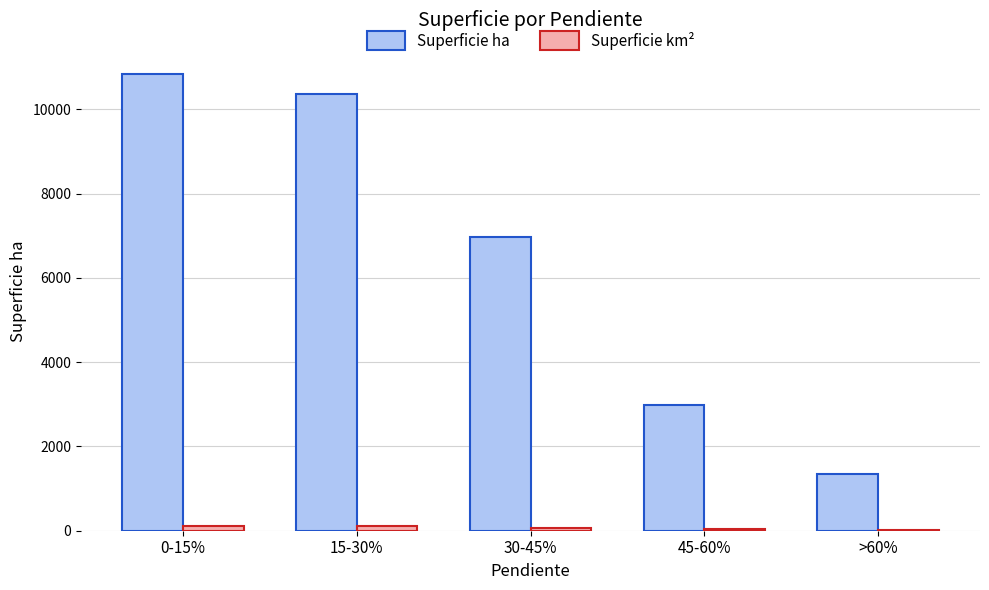

Where is Superficie ha nearest to the value 6092?

30-45%